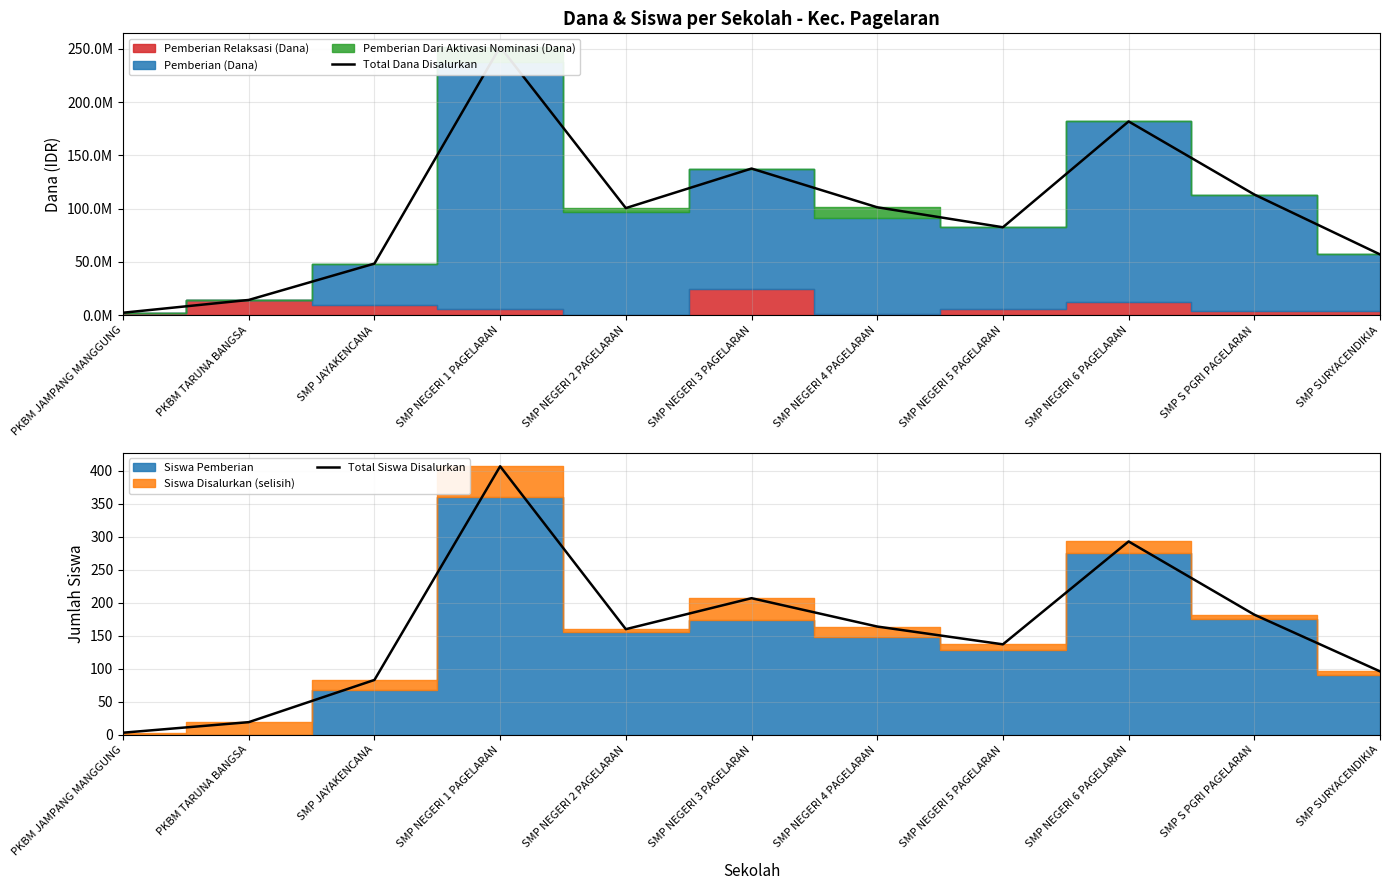

Which series has the largest total across all categories?

Total Dana Disalurkan